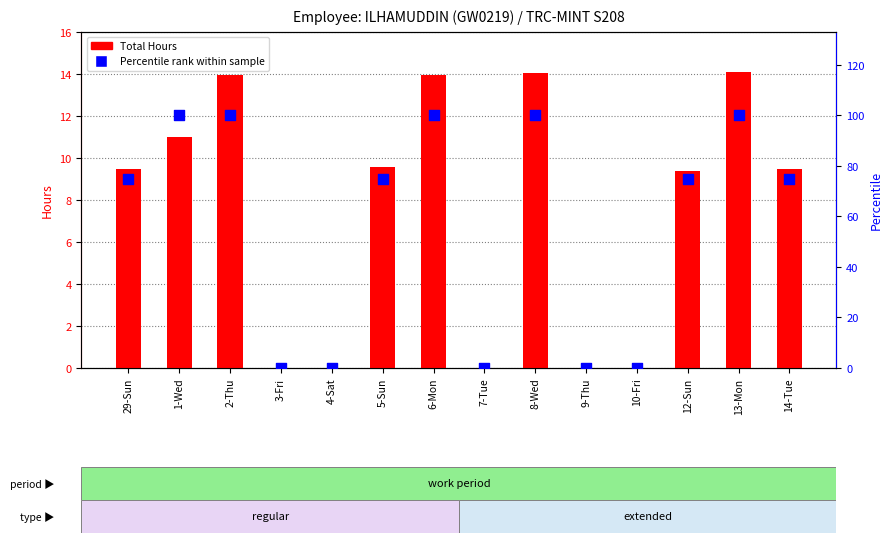

What is the total value across all series at 1-Wed?

111.0